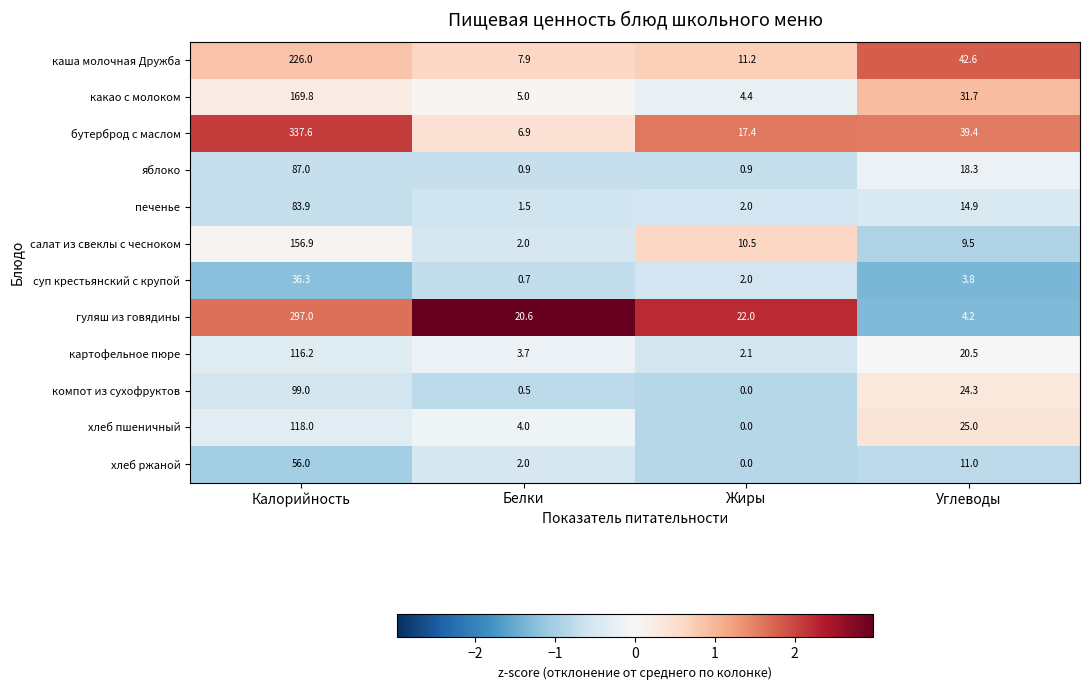

At how many categories does at least one series exceed 0?

4